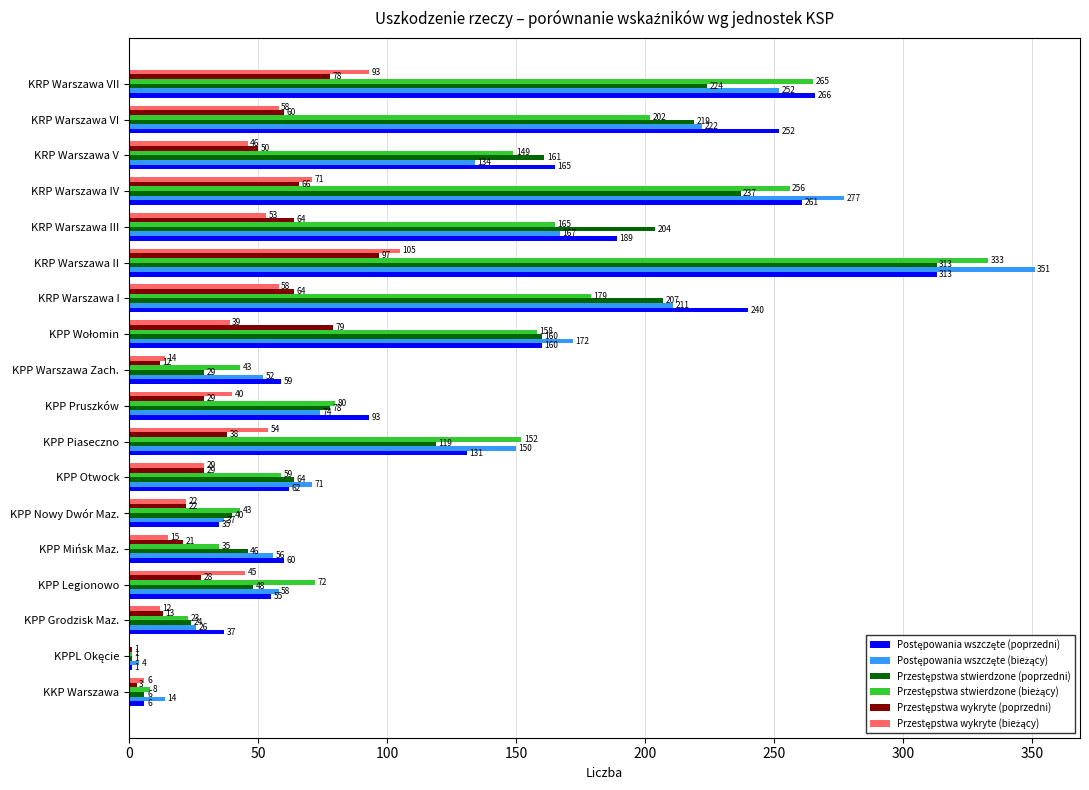

At which category is the sum across all series the highest?

KRP Warszawa II